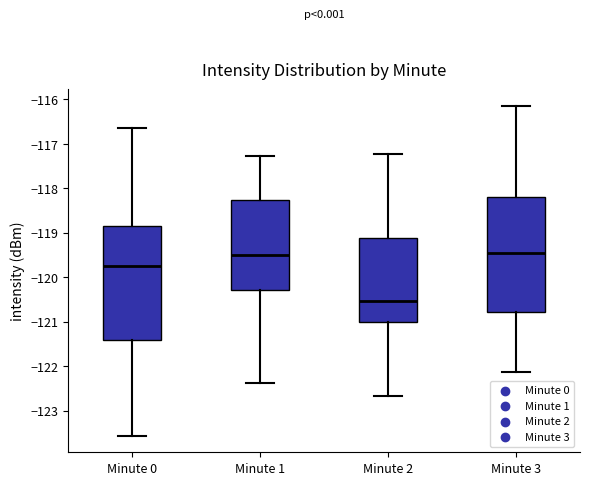

Reading left to right, transcribe this box plot: for each box, give where its median line is, the range the box spans, and where its two whiskers end, as read against the y-axis. The values are not printed on the chart, so give them approximately, as read against the axis.

Minute 0: median -119.8, box -121.4 to -118.8, whiskers -123.6 to -116.6
Minute 1: median -119.5, box -120.3 to -118.3, whiskers -122.4 to -117.3
Minute 2: median -120.5, box -121.0 to -119.1, whiskers -122.7 to -117.2
Minute 3: median -119.5, box -120.8 to -118.2, whiskers -122.1 to -116.1